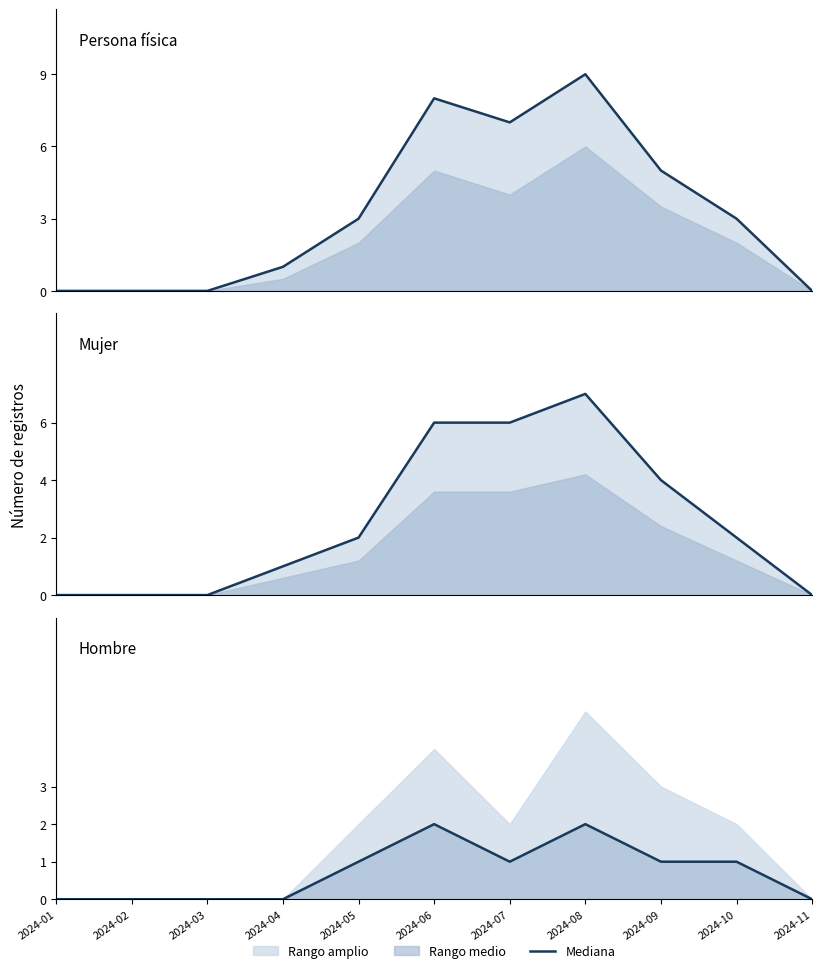

True or false: Total registros and Mujer cross at least once.

False